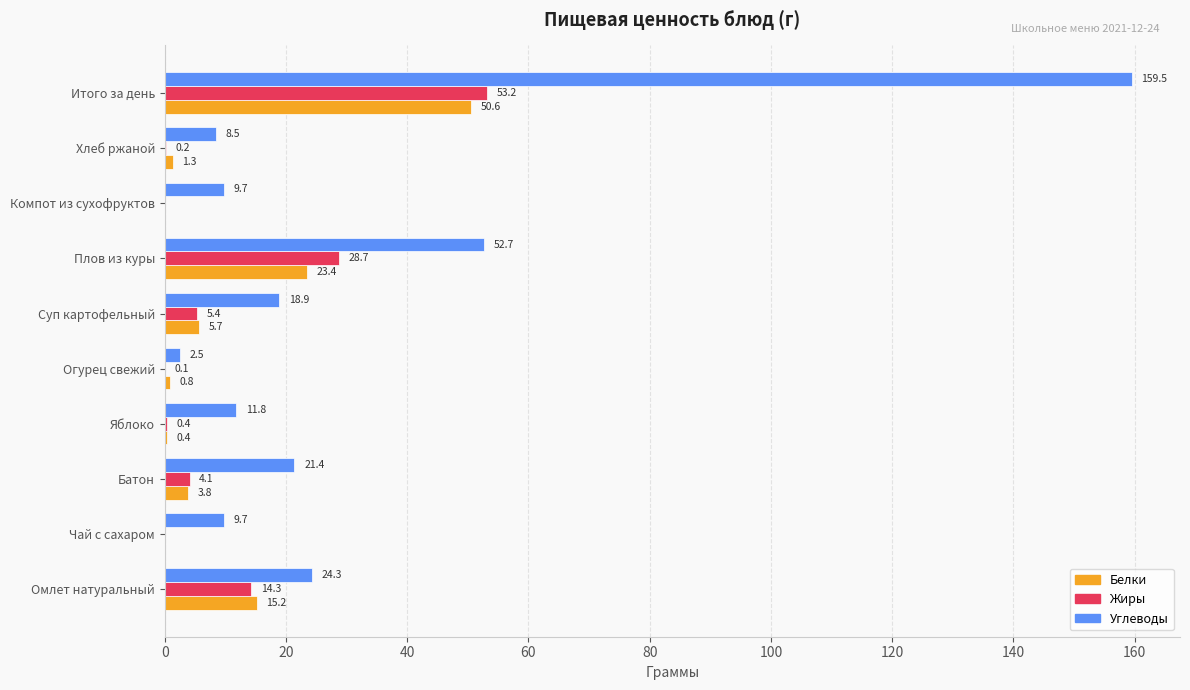

At which category is the sum across all series the highest?

Итого за день